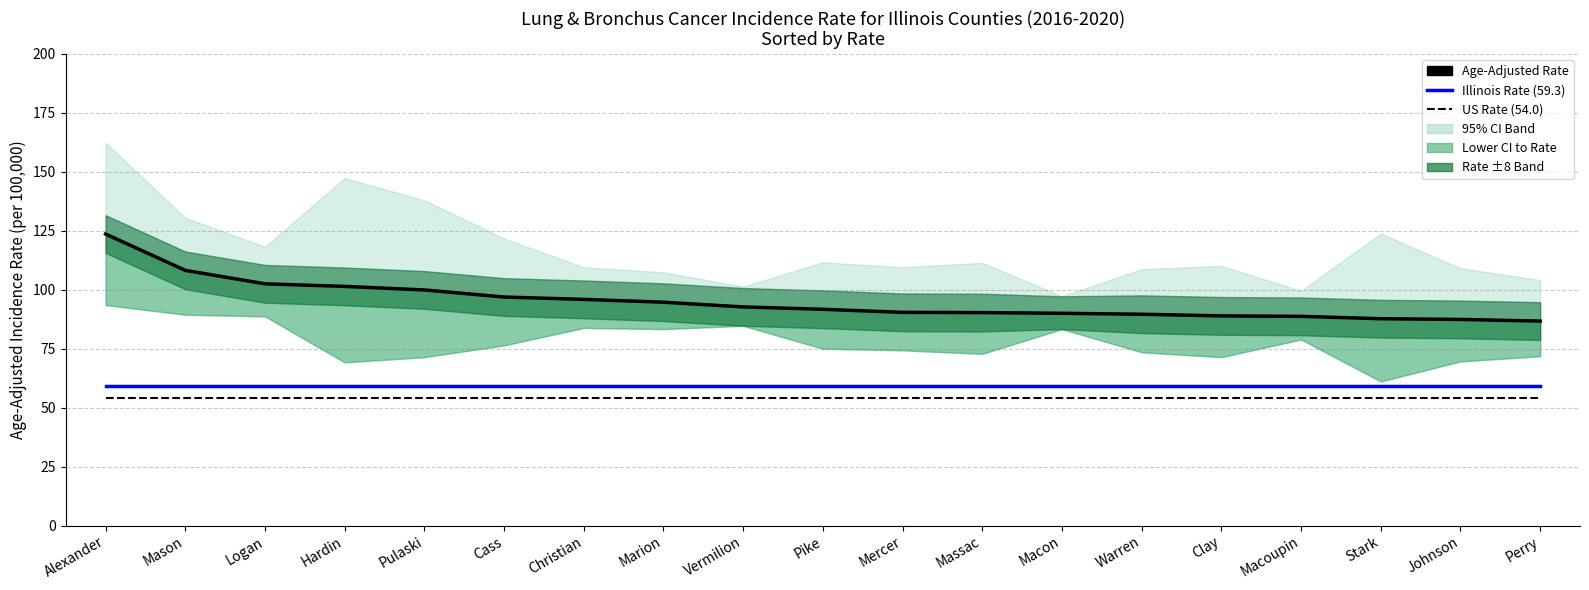

True or false: US Rate (54.0) has a value of 54.0 at Christian.

True